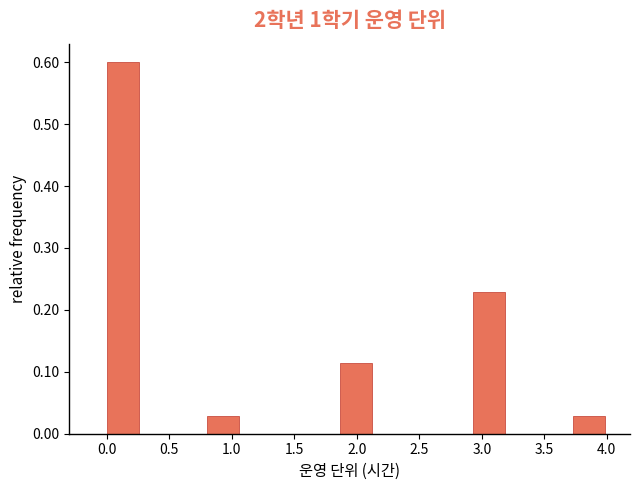

What is the height of the bar covering 1.85 to 2.15 on the x-axis? Neither the bar edges nor the heights are printed on the chart, so give them approximately, as read against the axes.

0.11